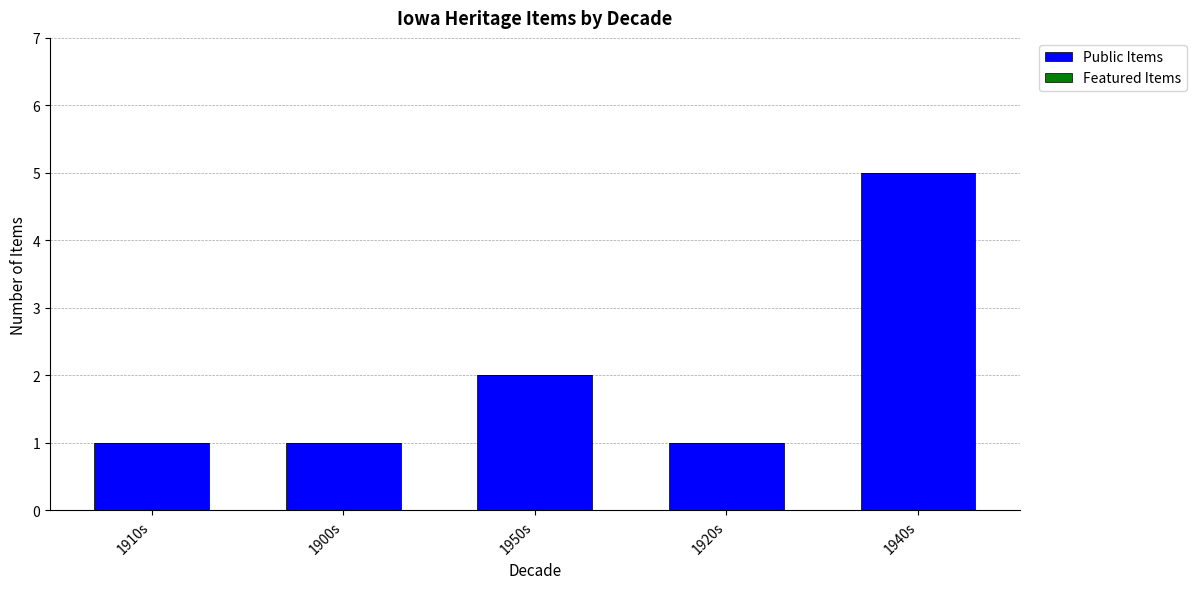

What is the difference between the maximum and minimum values?

4